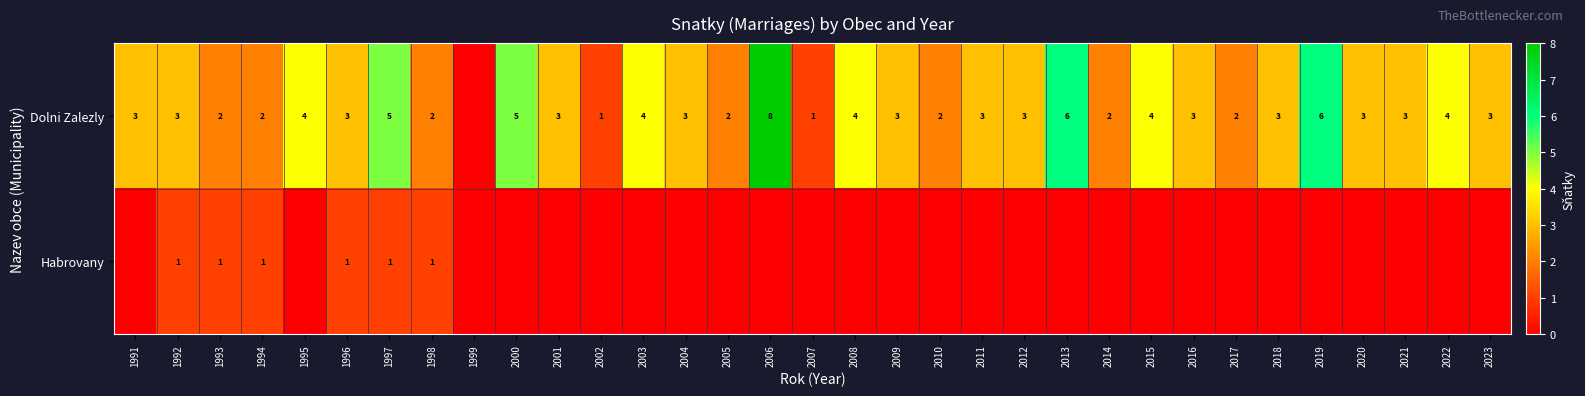

What is the sum of the Dolni Zalezly values at 2010 and 1996?

5